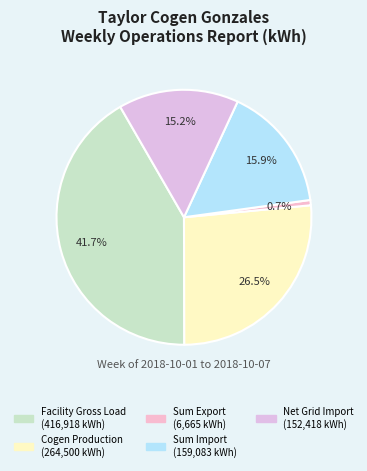

Between Sum Export and Facility Gross Load, which is larger?

Facility Gross Load